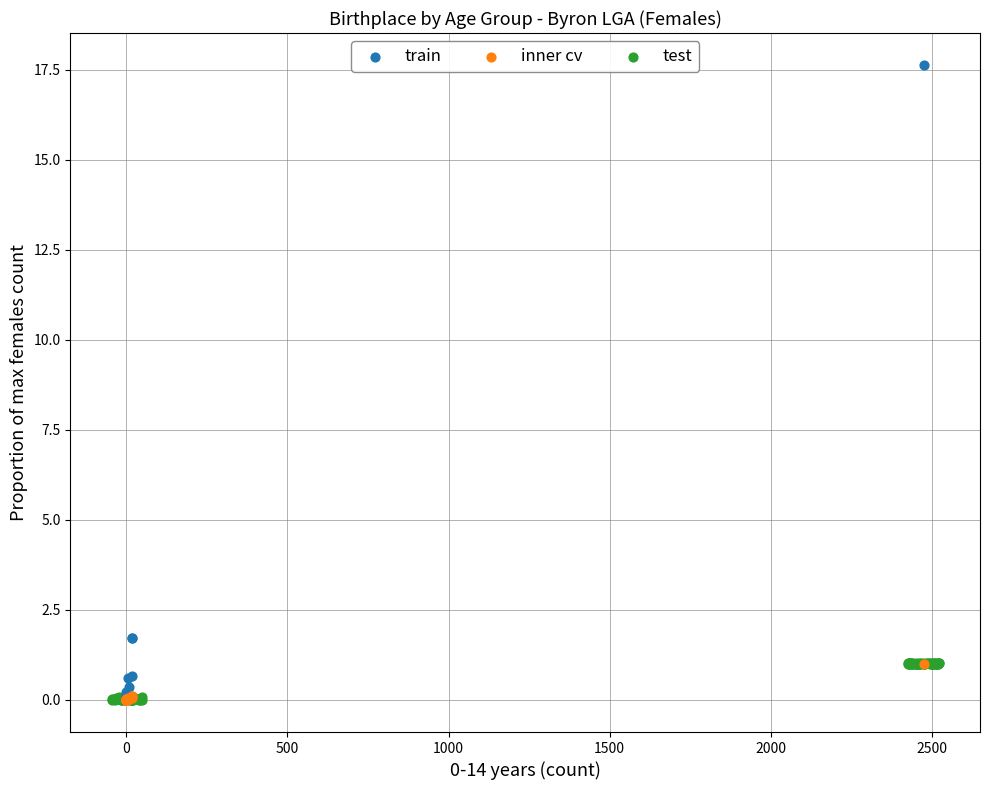

What are all the series names shown in the legend?

train, inner cv, test